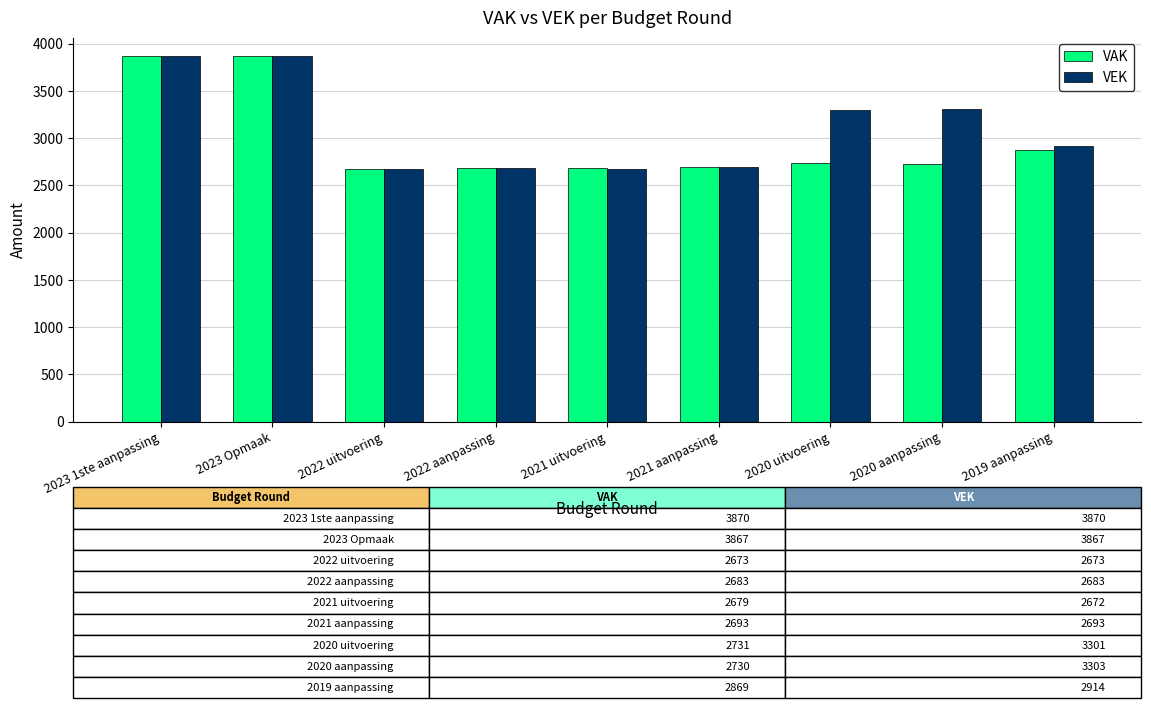

What are all the series names shown in the legend?

VAK, VEK